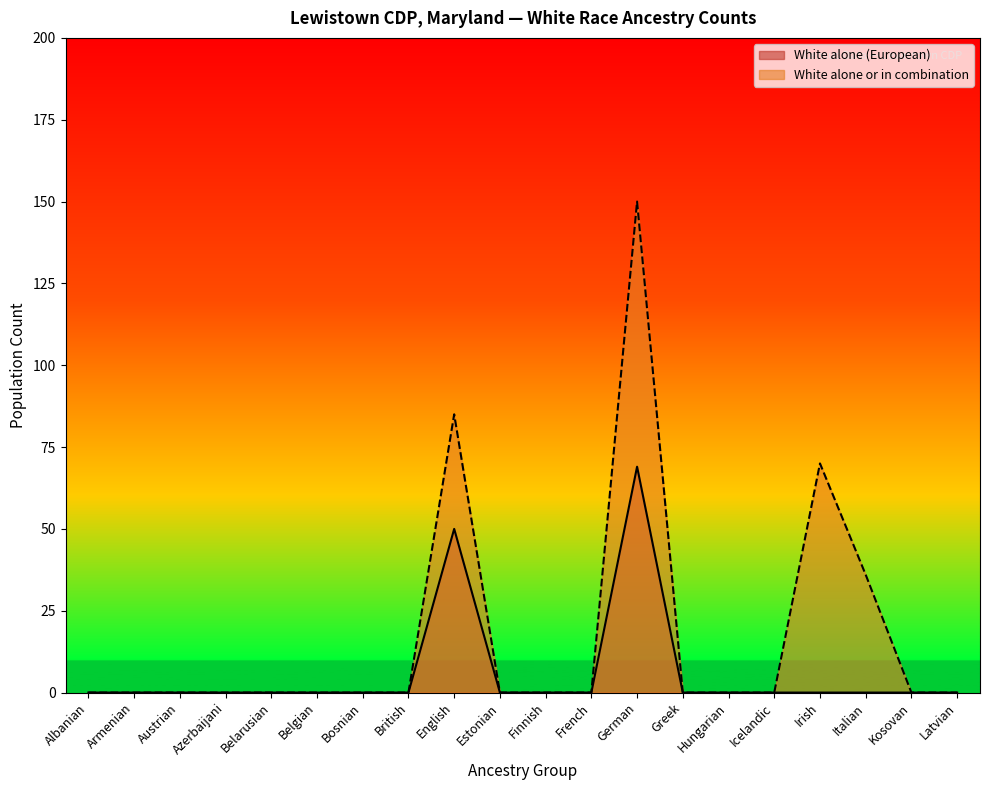

At which label is White alone or in combination (European) closest to 75?

Irish